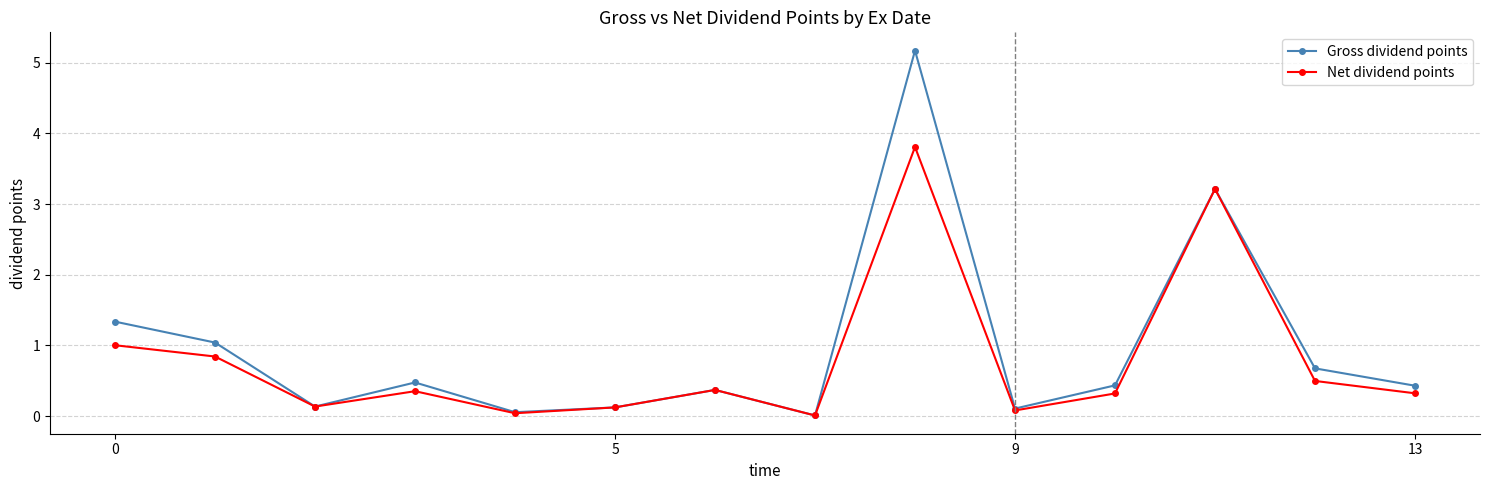

What is the value of the Net dividend points point at the 1st from the left?

1.0